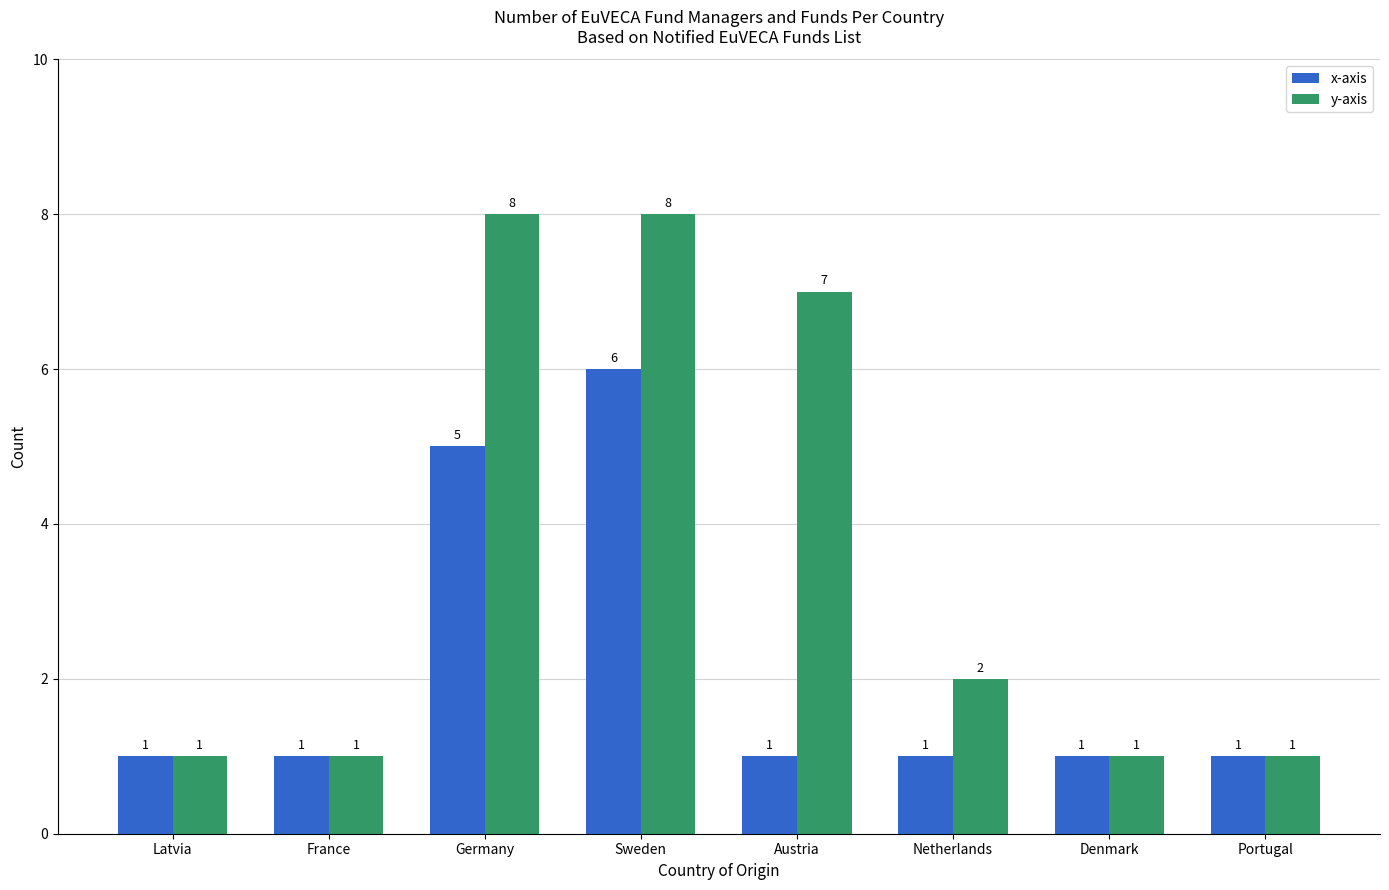

The value of x-axis at Sweden is 1. True or false?

False